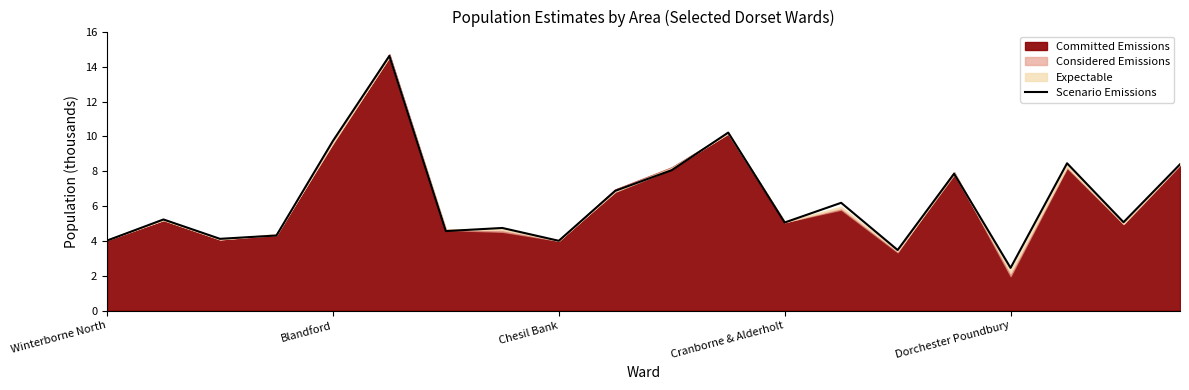

The value of Scenario Emissions at Cranborne & Alderholt is 7.8. True or false?

False